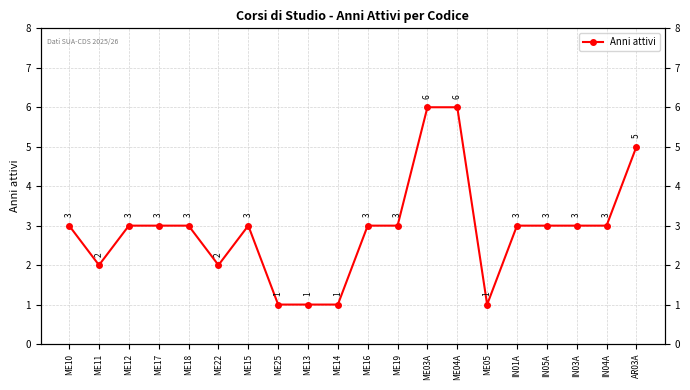

Reading right to left, list all the values displayed in this chart.

5	3	3	3	3	1	6	6	3	3	1	1	1	3	2	3	3	3	2	3